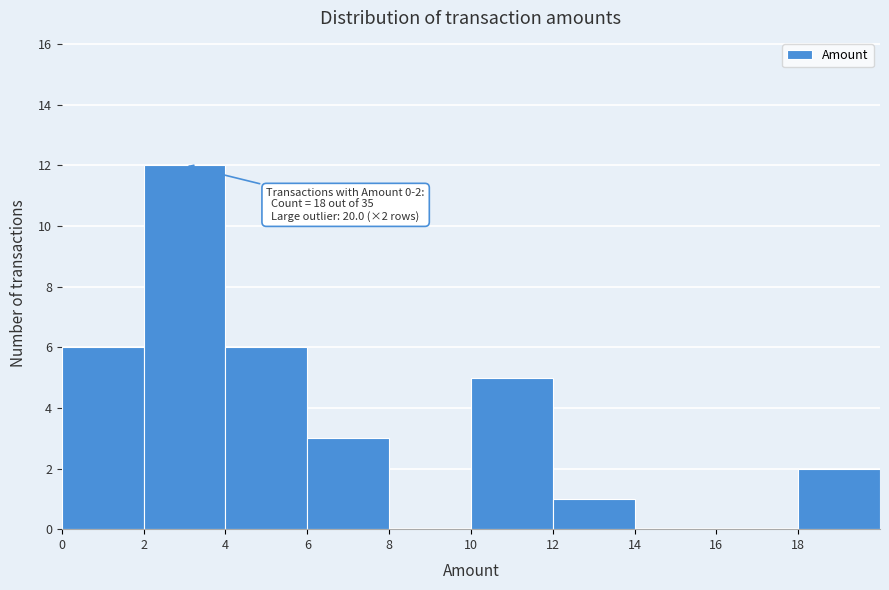

Which range on the x-axis has the tallest bar?

2 to 4